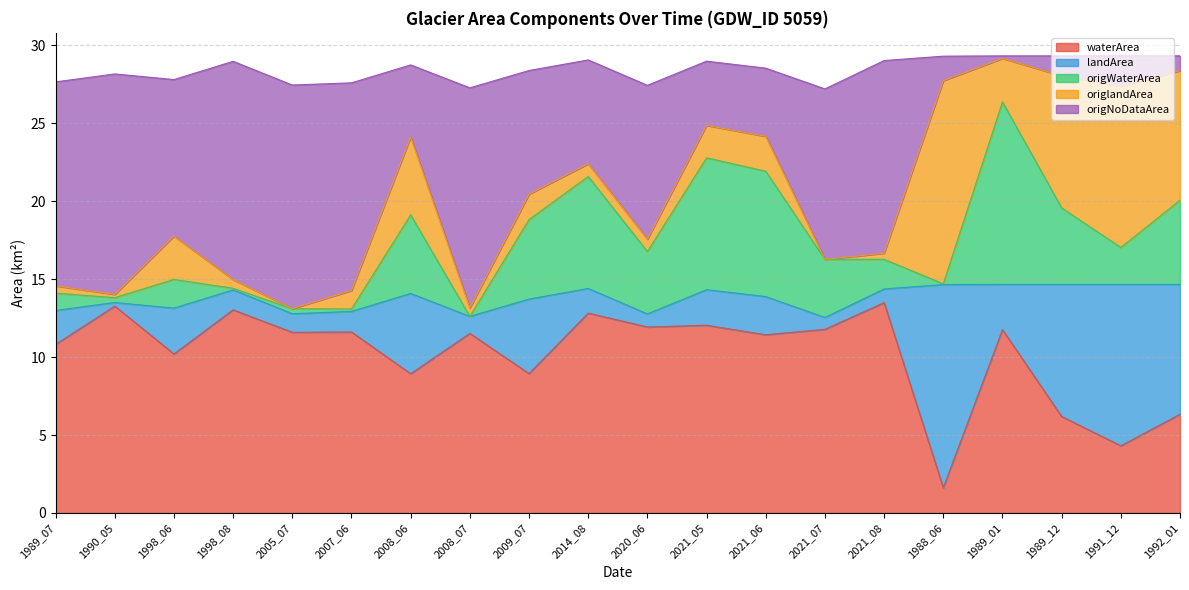

What is the maximum value for waterArea?

13.5